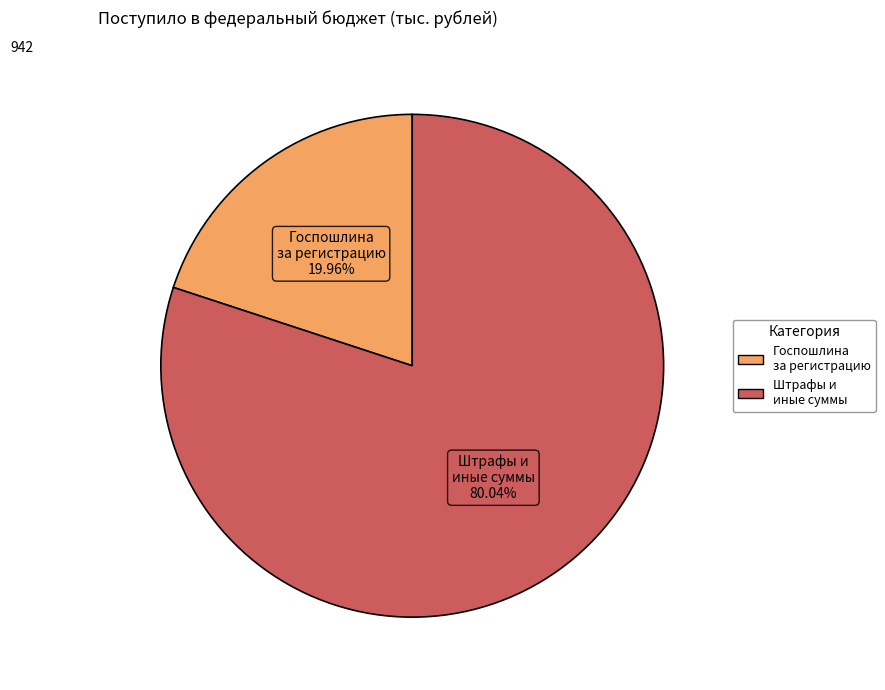

Is there a majority slice in this chart?

Yes